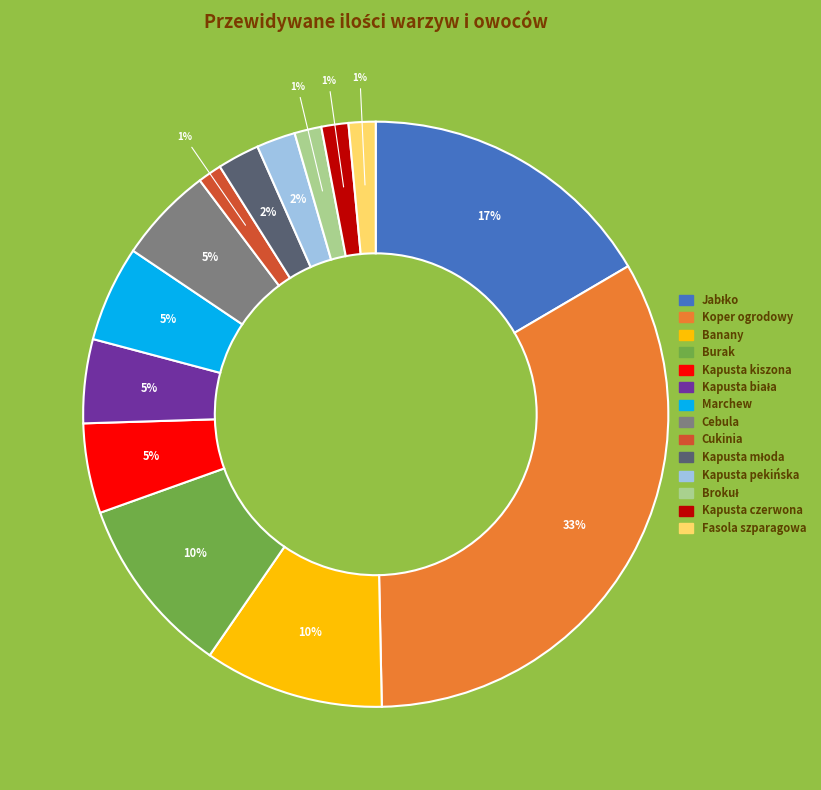

Do Burak and Cukinia together represent more than half of the pie?

No